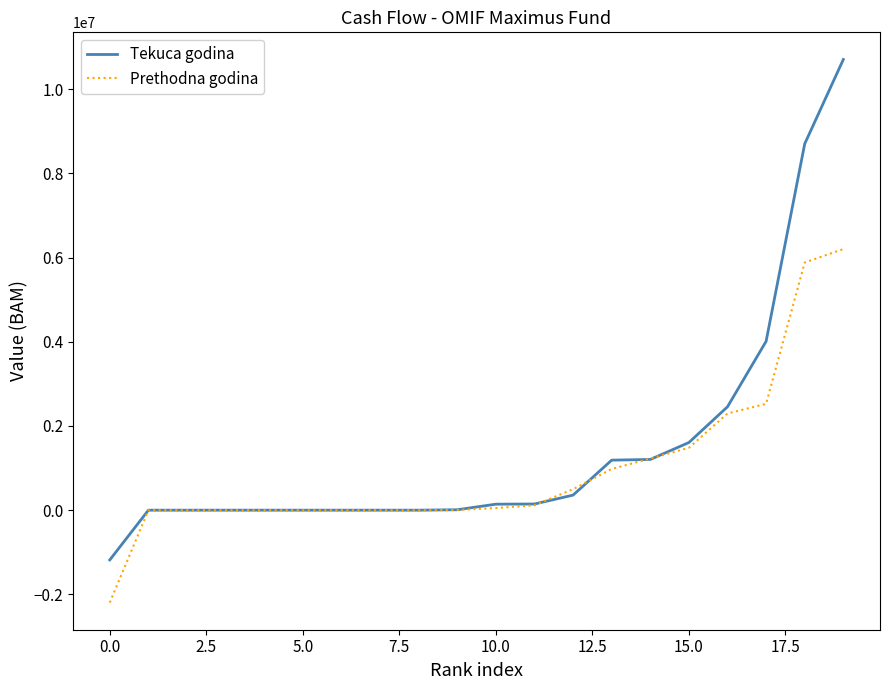

What is the greatest value displayed?

10702967